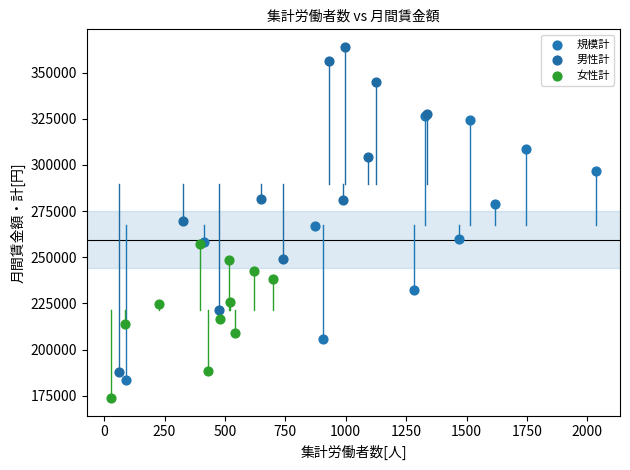

Which series has the widest spread of Y values?

男性計